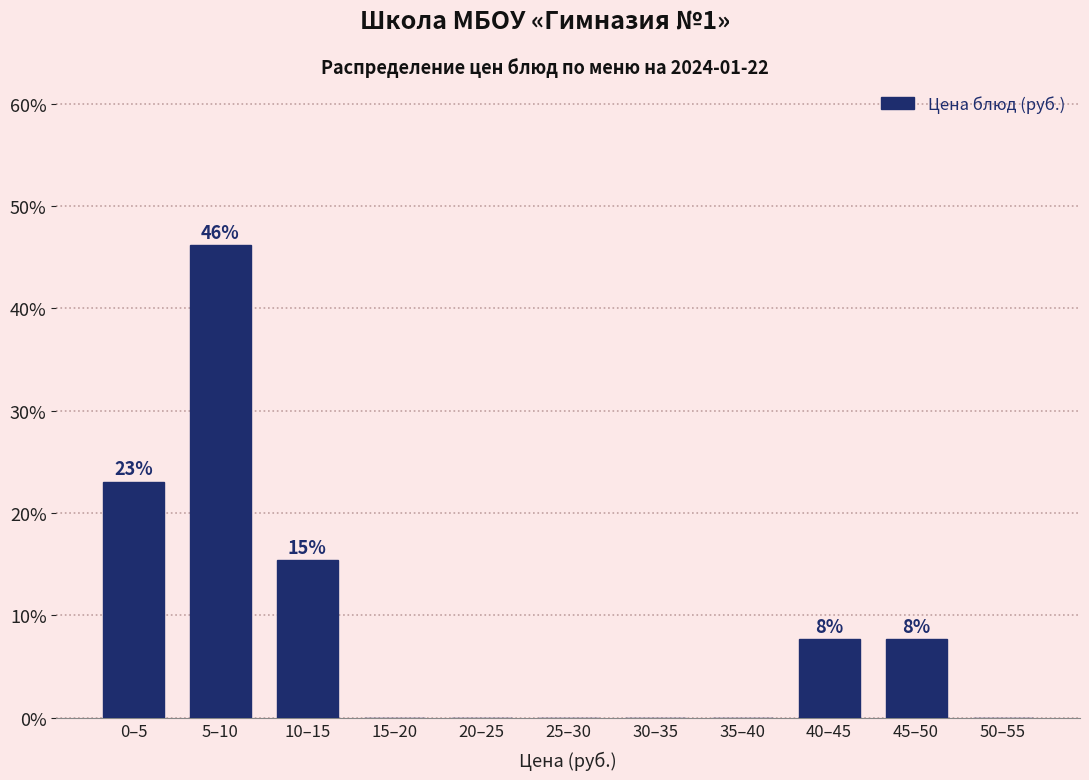

Reading left to right, extract all data points from this chart.

0–5=23.1	5–10=46.2	10–15=15.4	15–20=0.0	20–25=0.0	25–30=0.0	30–35=0.0	35–40=0.0	40–45=7.7	45–50=7.7	50–55=0.0